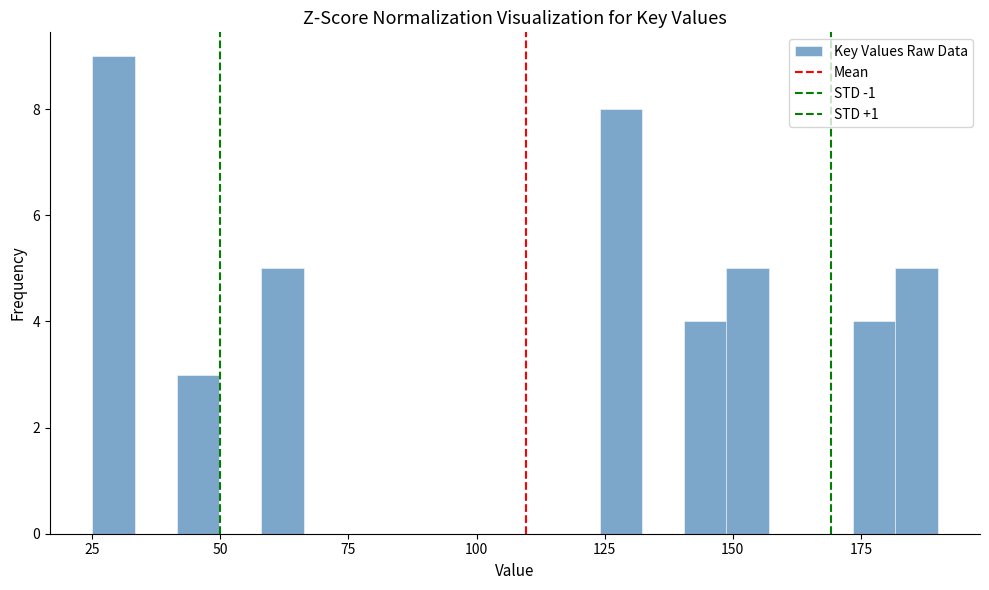

Around what value on the x-axis is the tallest bar? Give the approximate position of its centre, as read against the axis.

30